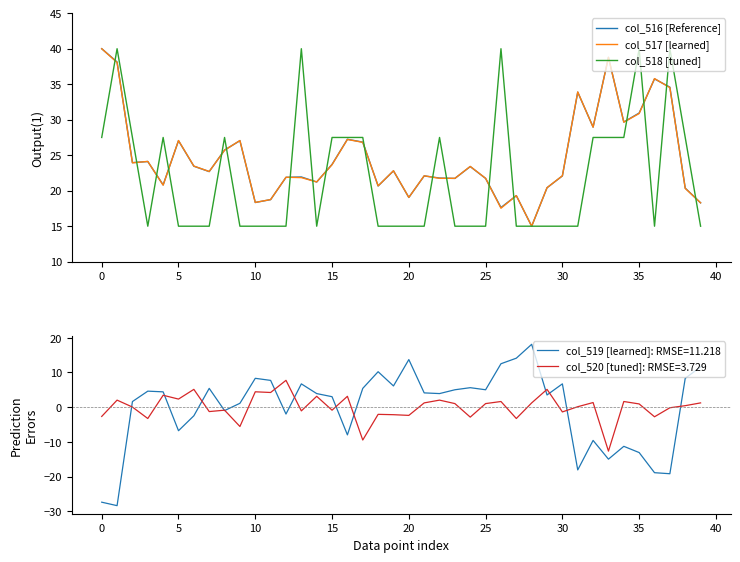

Rank the series at 14 from highest to lowest value.

col_517 [learned], col_516 [Reference], col_518 [tuned]